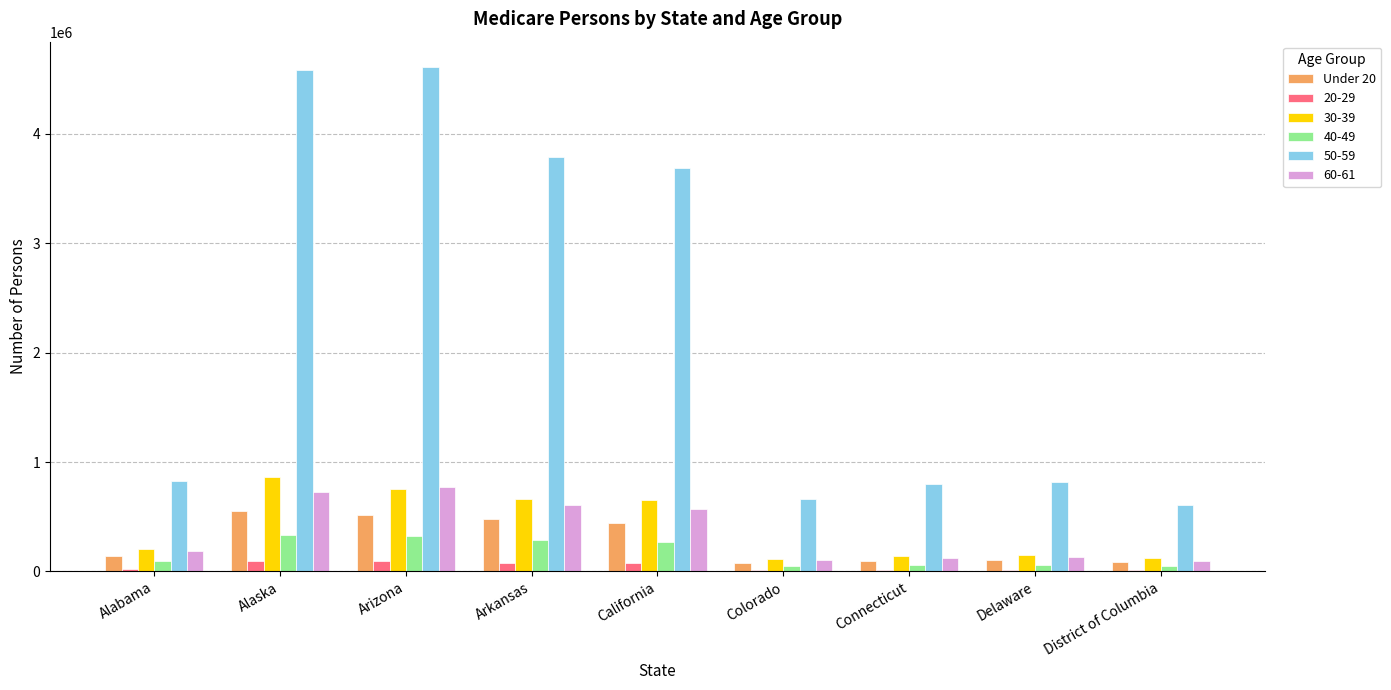

The 50-59 series shows 7272290 at Alaska. True or false?

False